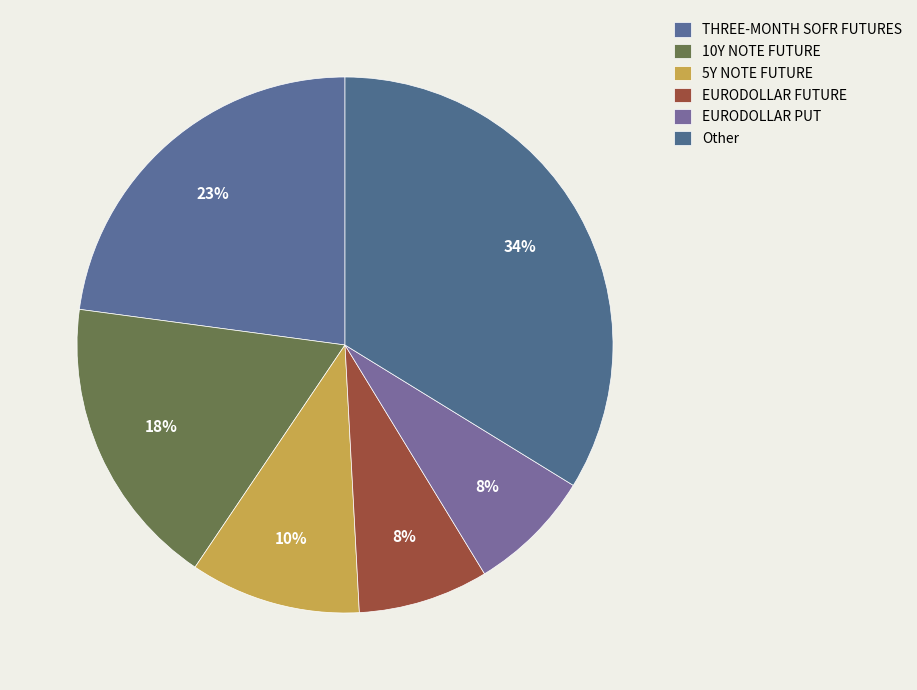

Count the number of slices in the pie.

6